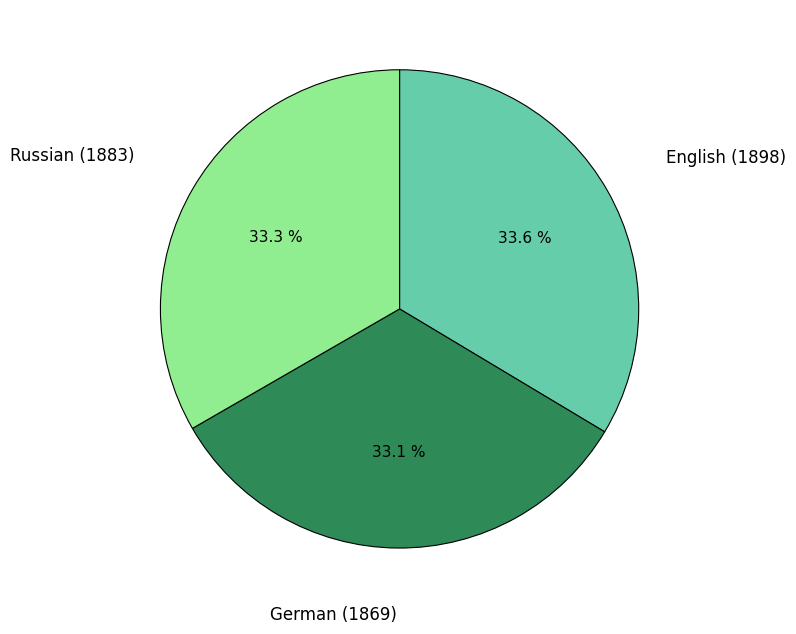

Does any single category account for the majority?

No